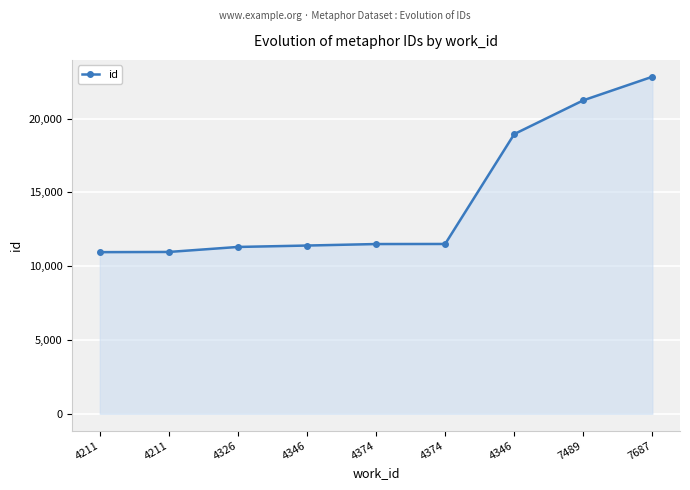

How many series are shown in this chart?

1